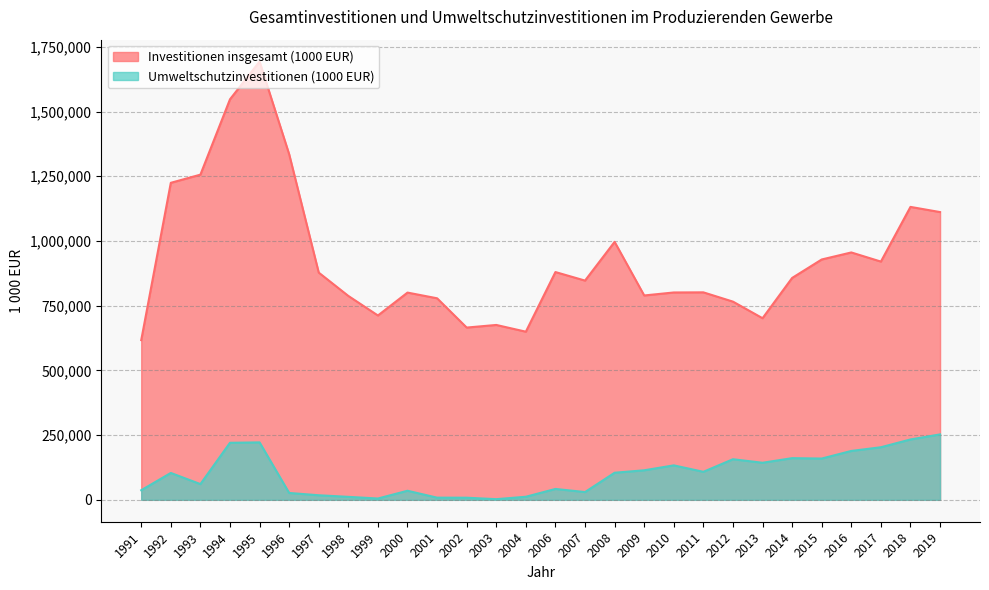

How many lines are shown in the chart?

2